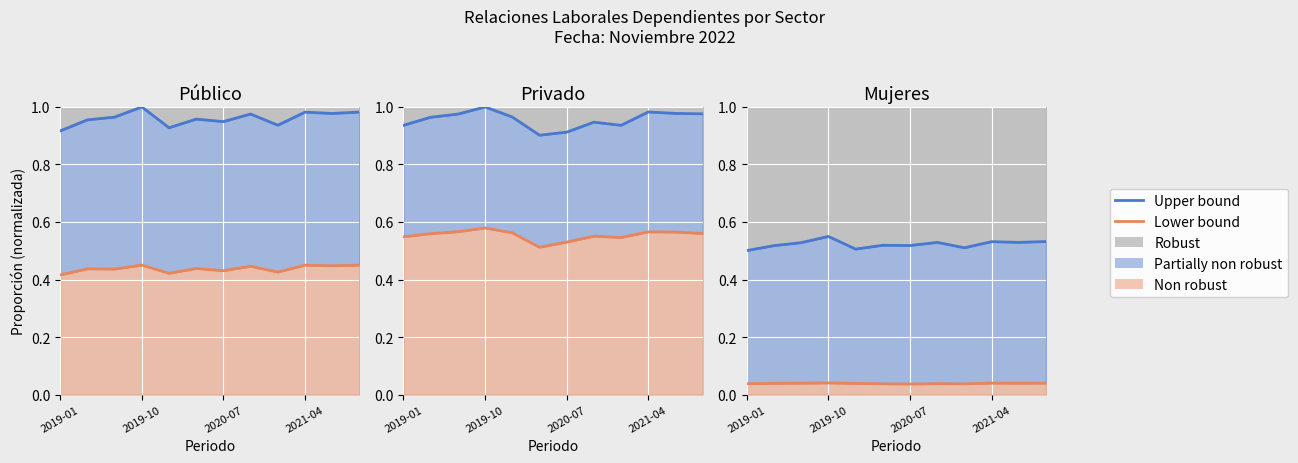

Which series has the largest total across all categories?

Upper bound